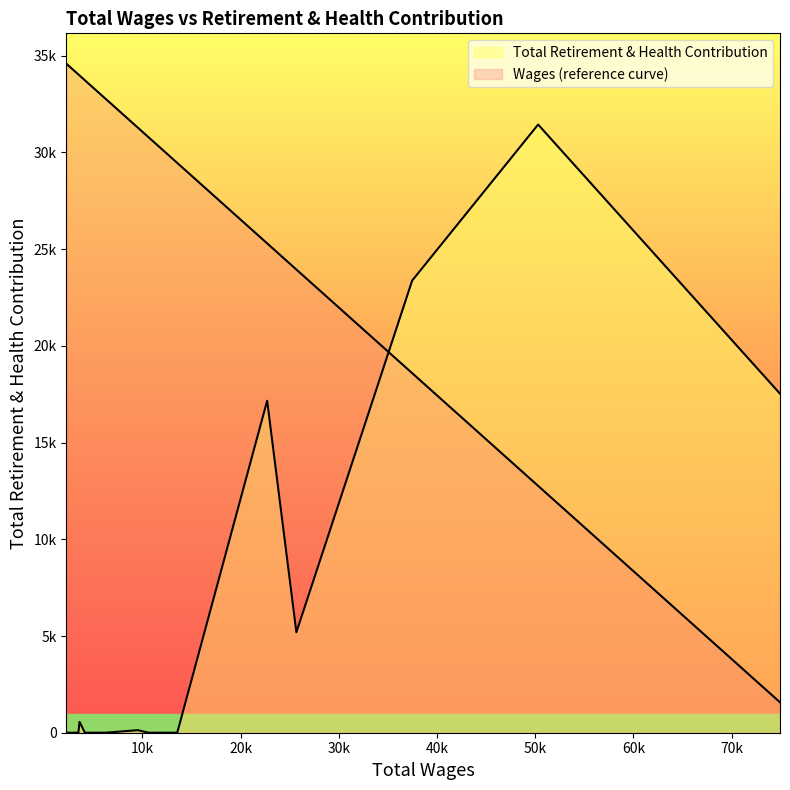

The value at 6193.0 is 11401. True or false?

False